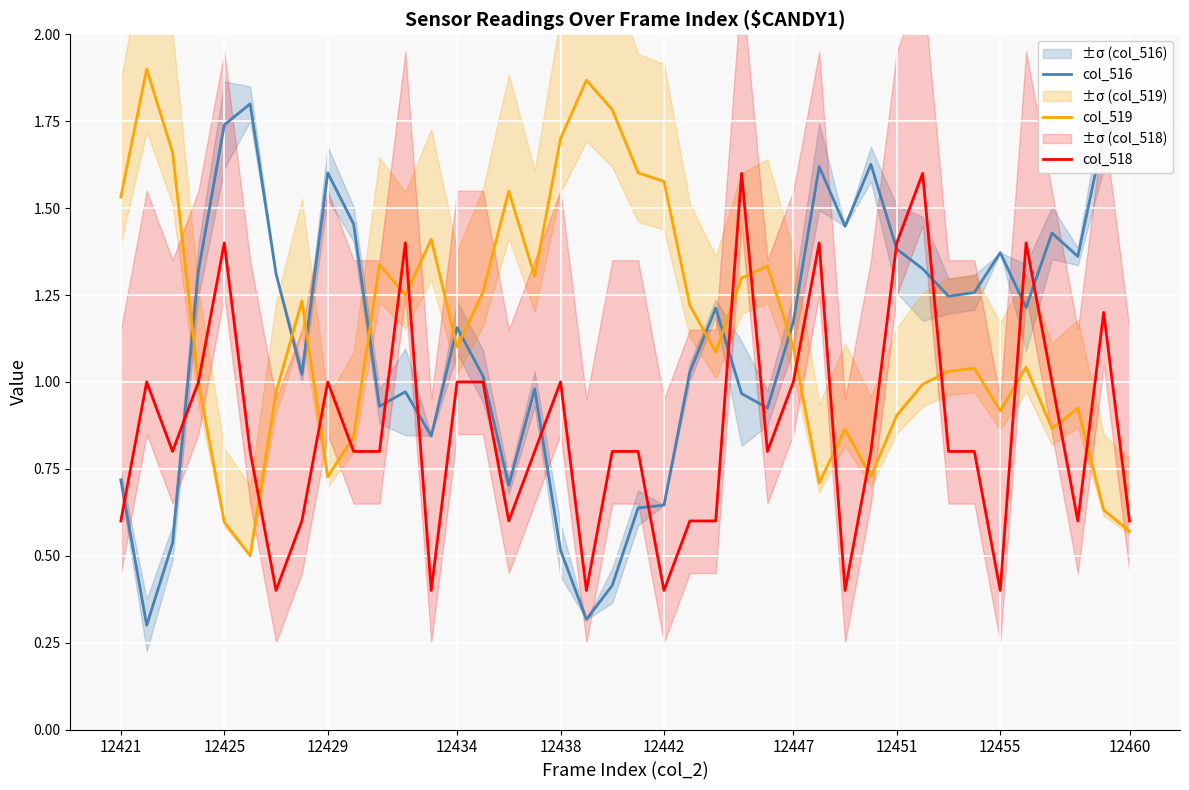

The col_516 series shows 1.0 at 22. True or false?

True